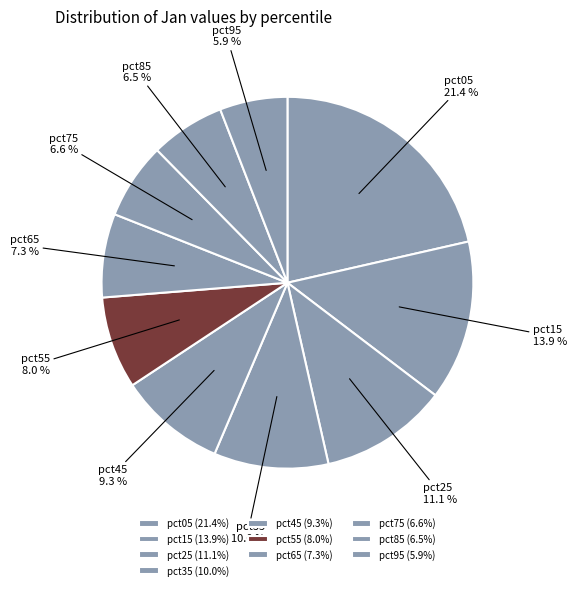

How many segments does this pie chart have?

10